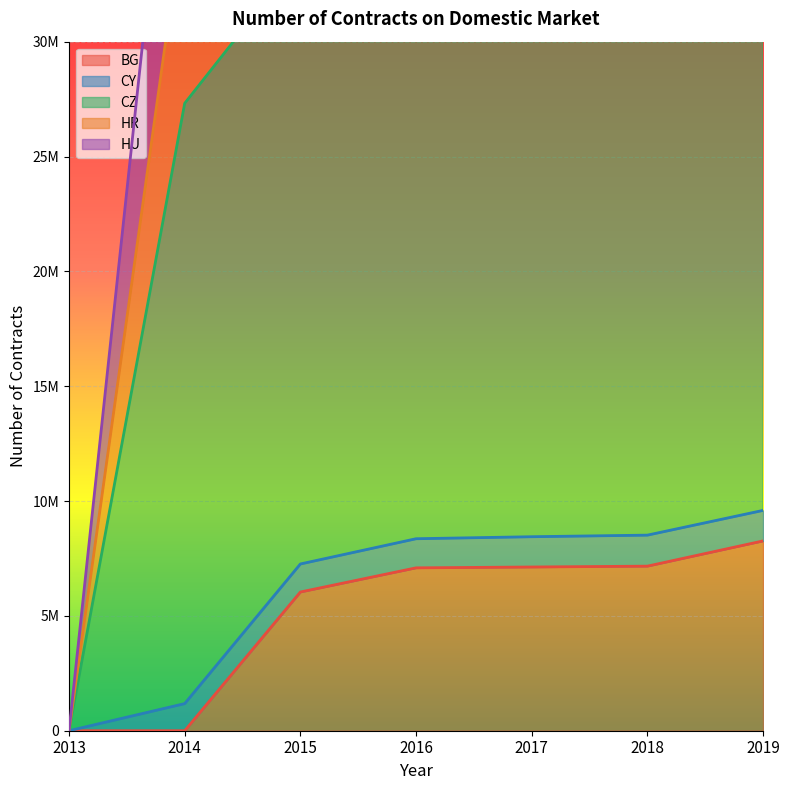

How many positive values does the BG series have?

5